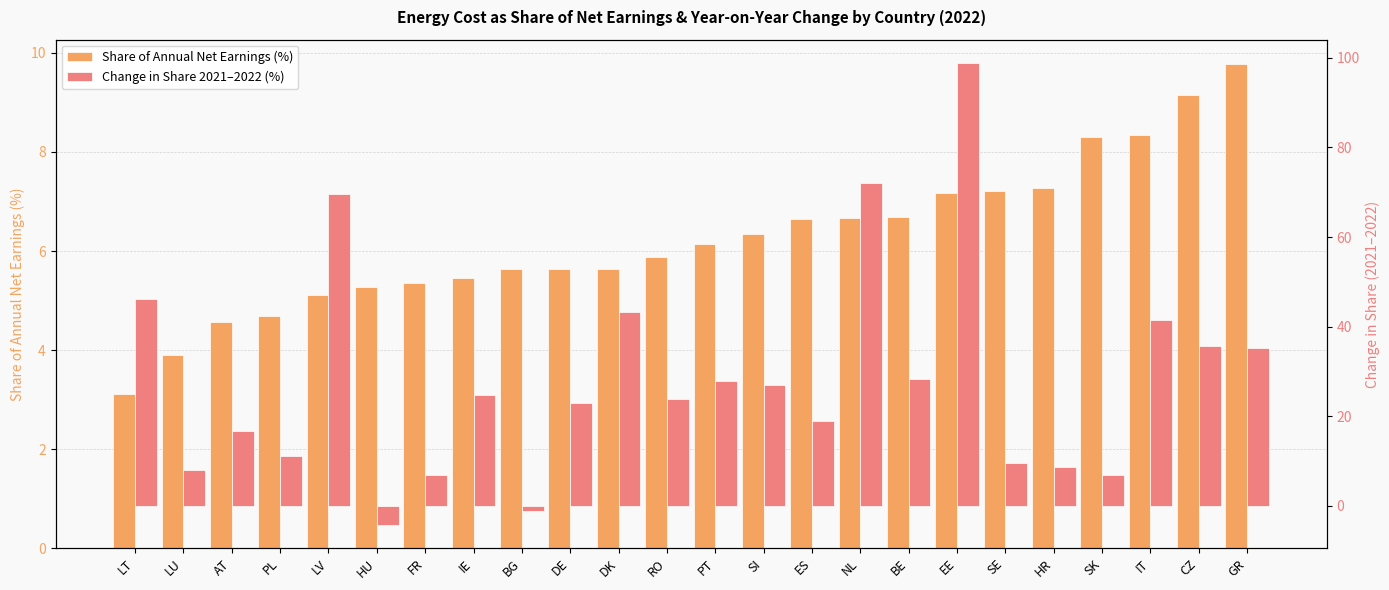

How many data points in Share of Annual Net Earnings (%) are less than 6?

12